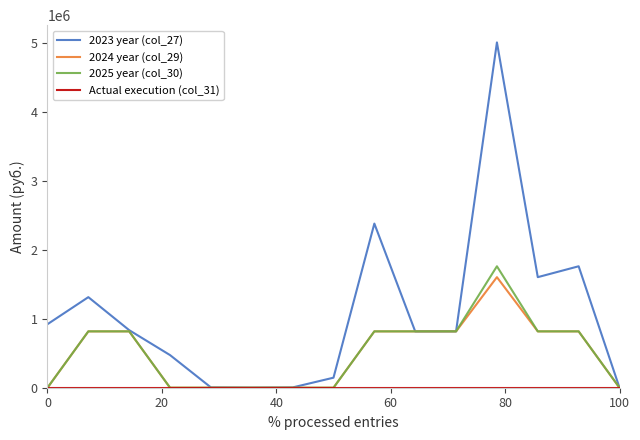

Which series has the largest range (max minus min)?

2023 year (col_27)